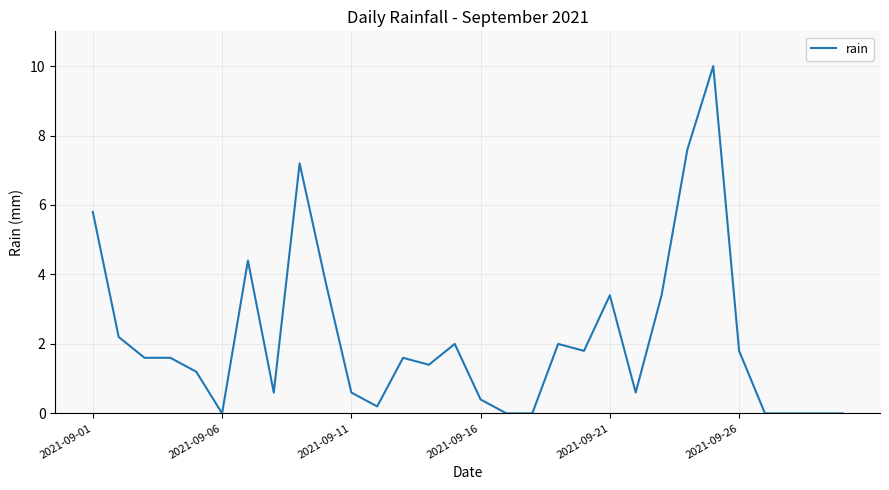

What is the difference between the maximum and minimum values?

10.0